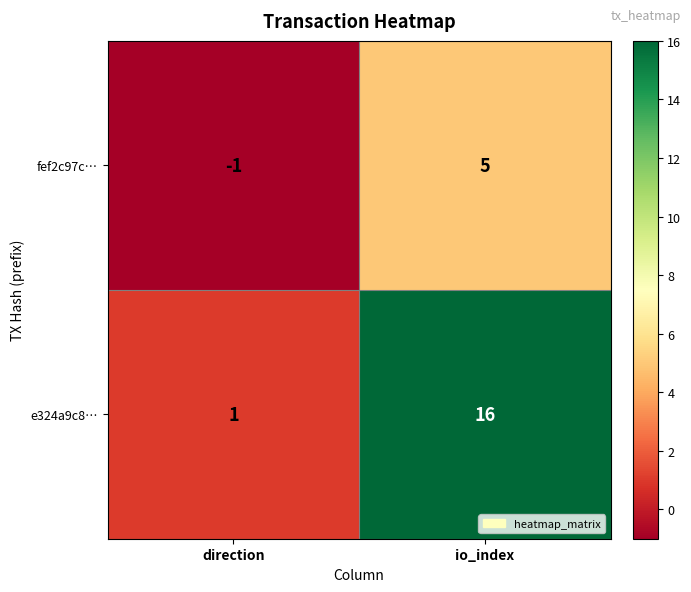

What is the difference between the e324a9c8… values at direction and io_index?

15